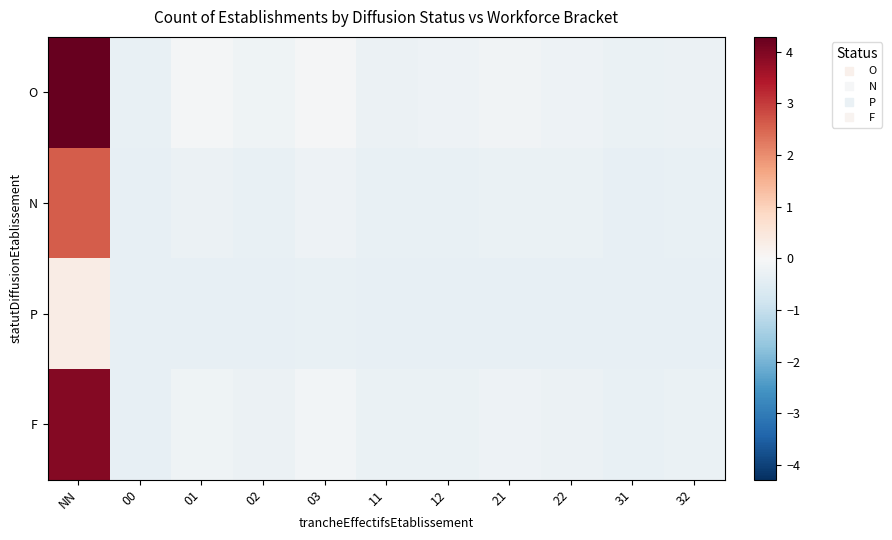

Which series has the widest spread of values?

O